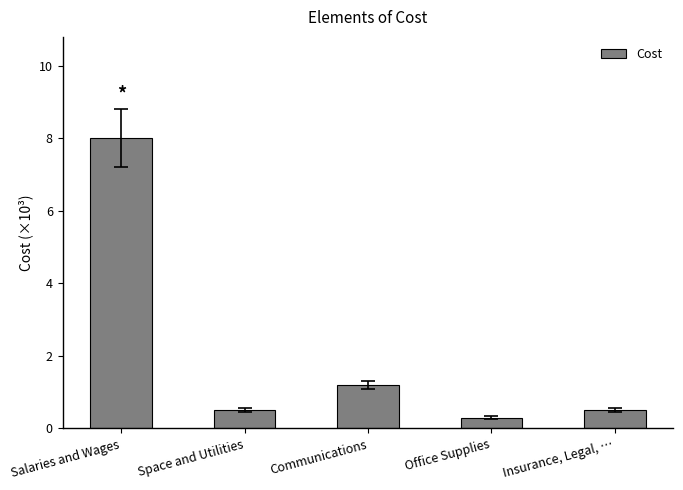

Which label corresponds to the smallest value in the chart?

Office Supplies